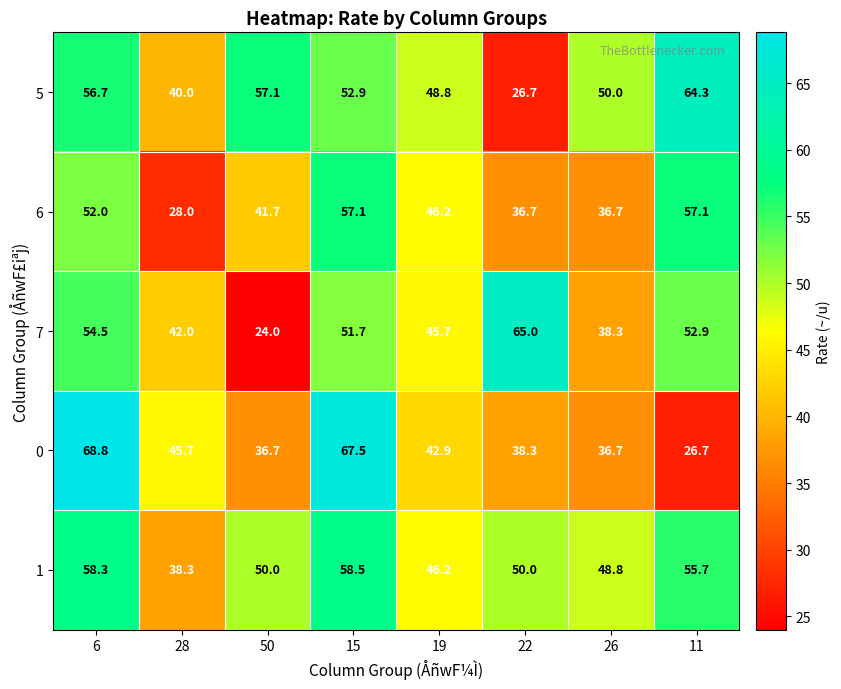

Which series changed the most between 15 and 26?

0